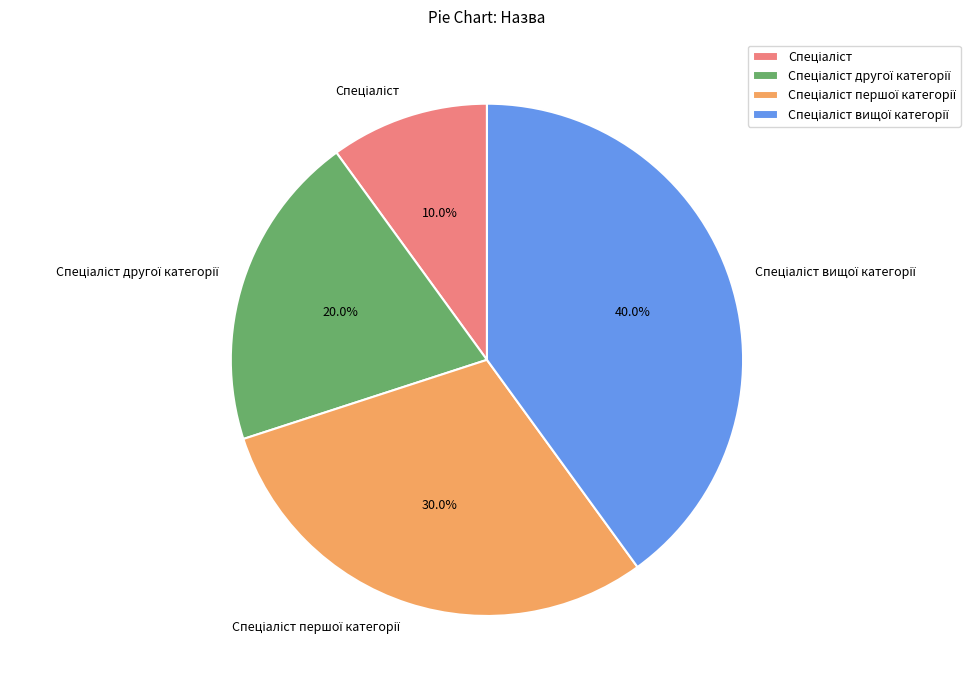

To the nearest percent, what is the difference between the largest and smallest slice percentages?

30%